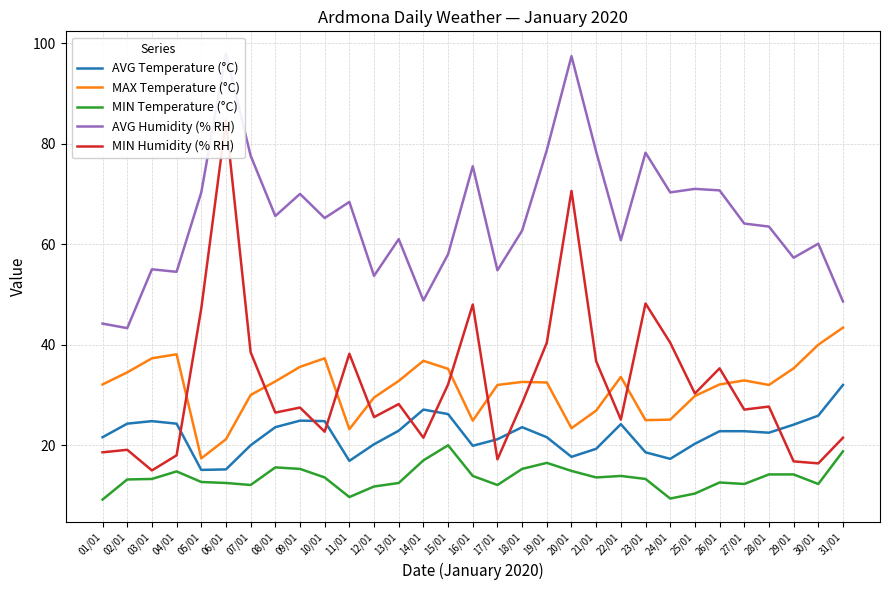

Is the value of MIN Humidity (% RH) at 17/01 greater than the value of AVG Temperature (°C) at 18/01?

No